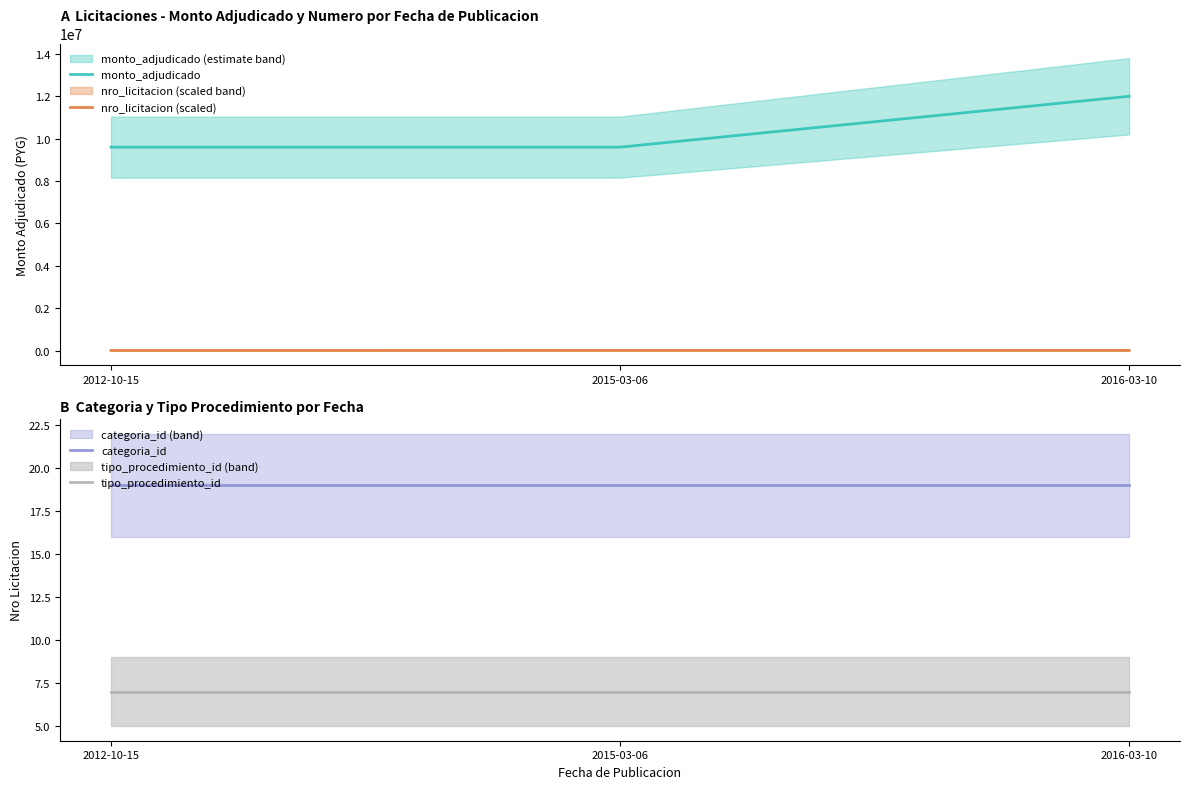

Between 2015-03-06 and 2016-03-10, which series saw the biggest shift?

monto_adjudicado